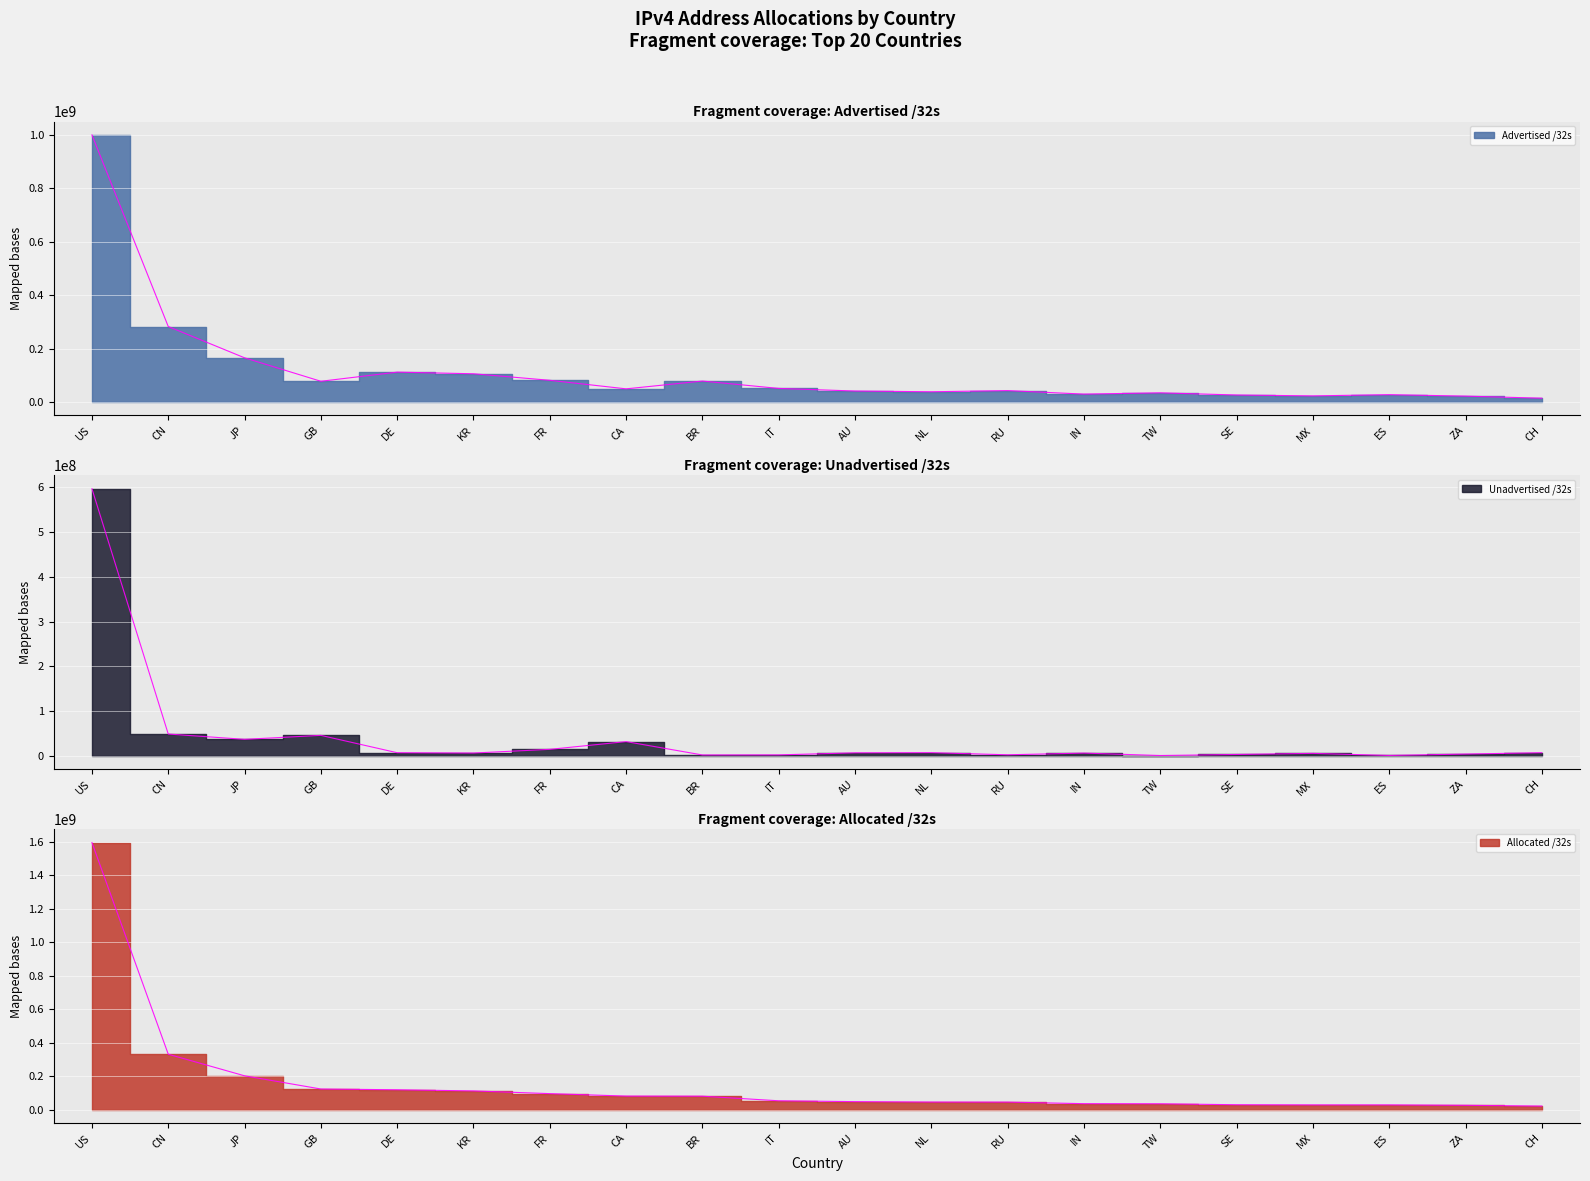

The value of Unadvertised /32s at GB is 45832356. True or false?

True